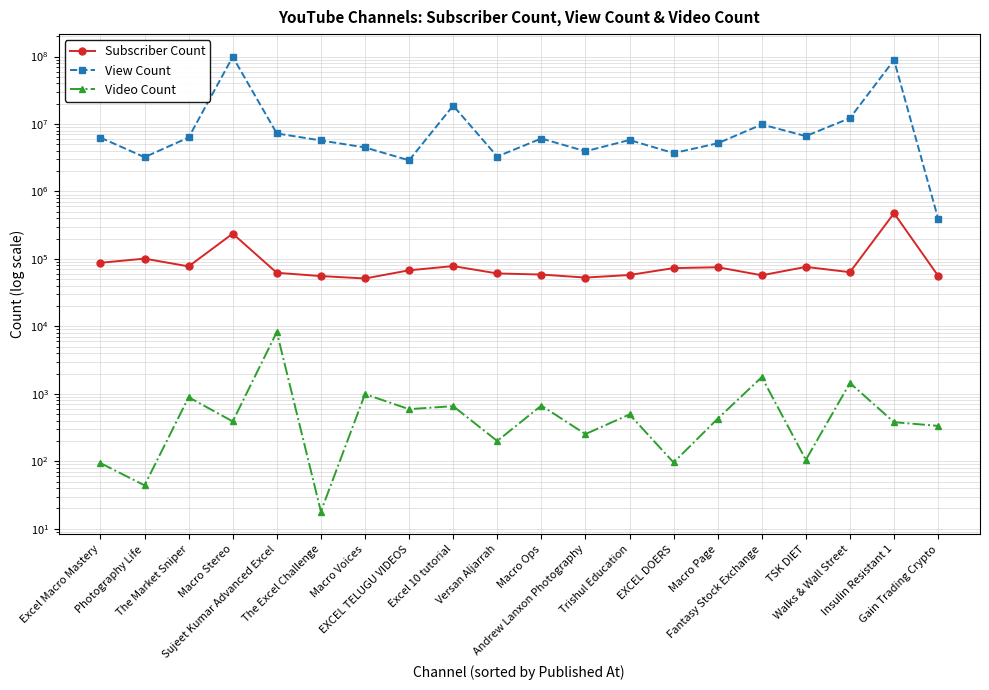

True or false: Subscriber Count and View Count intersect in this chart.

False